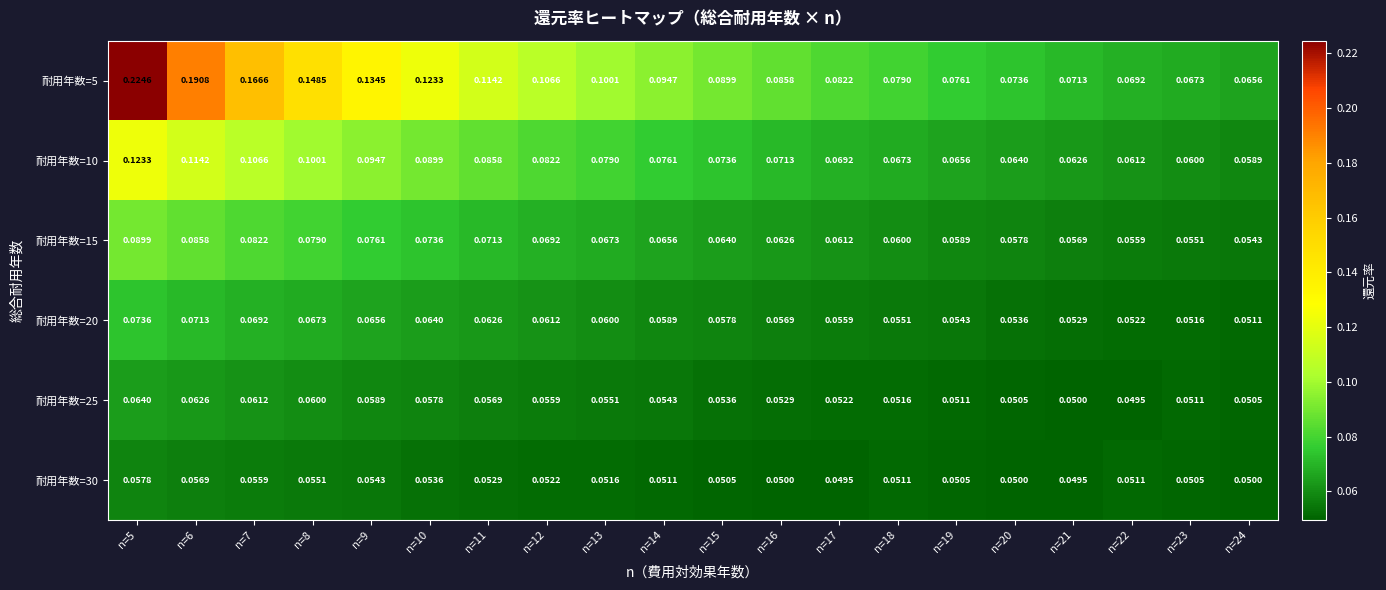

Is the value of 耐用年数=10 at n=24 greater than the value of 耐用年数=30 at n=18?

Yes